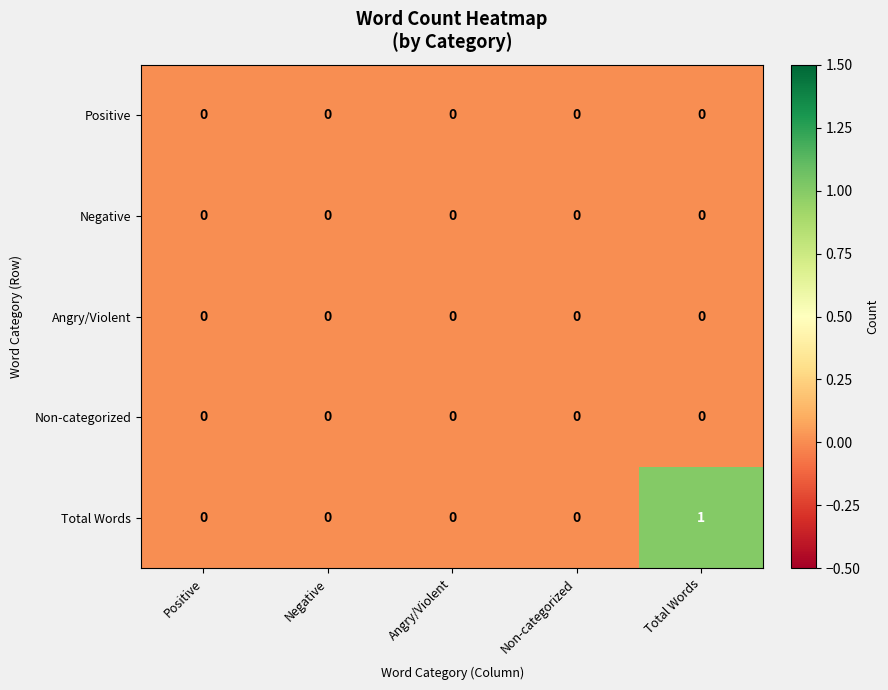

Which label corresponds to the largest value in the chart?

Total Words